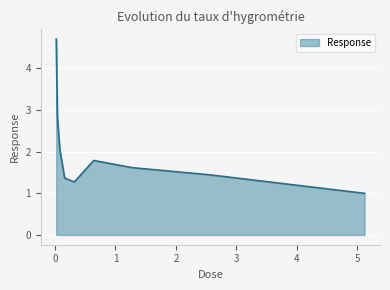

What is the minimum value shown in the chart?

1.0